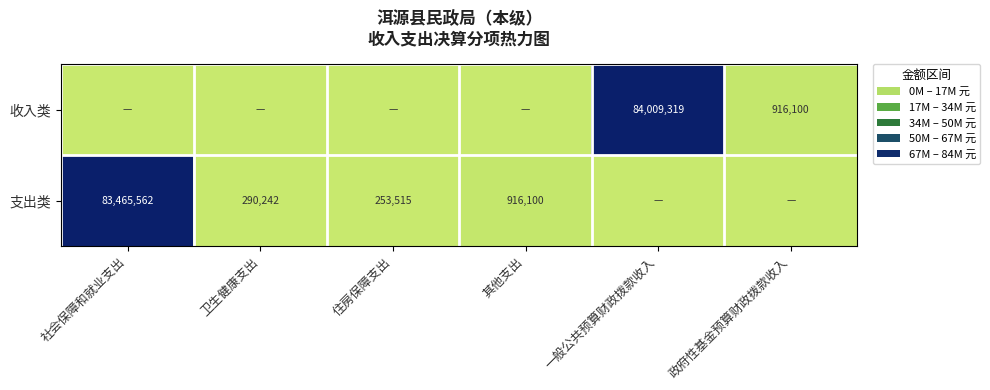

True or false: 支出类 has a value of 83465562 at 社会保障和就业支出.

True